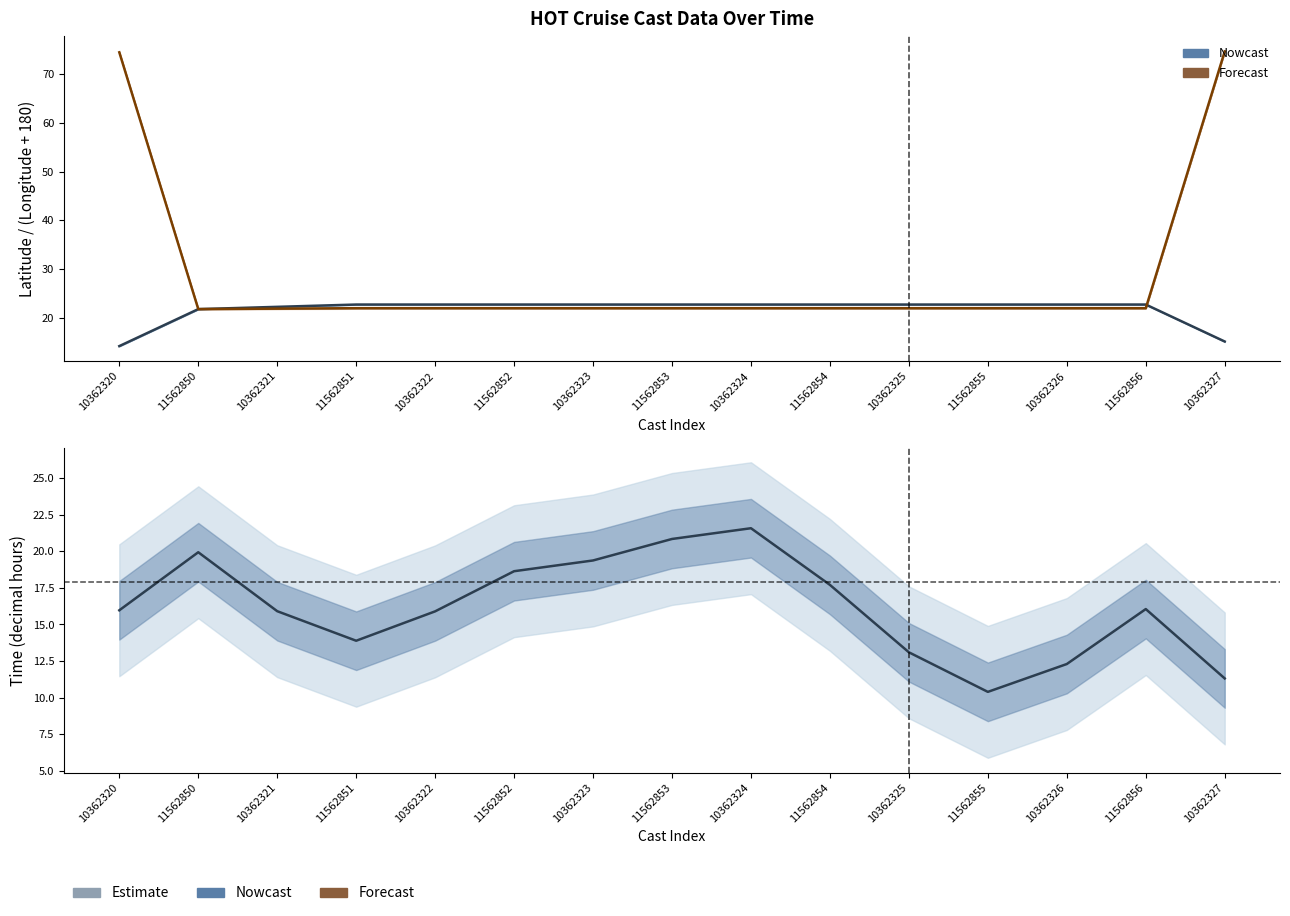

How many data points in TIME are above 15?

10